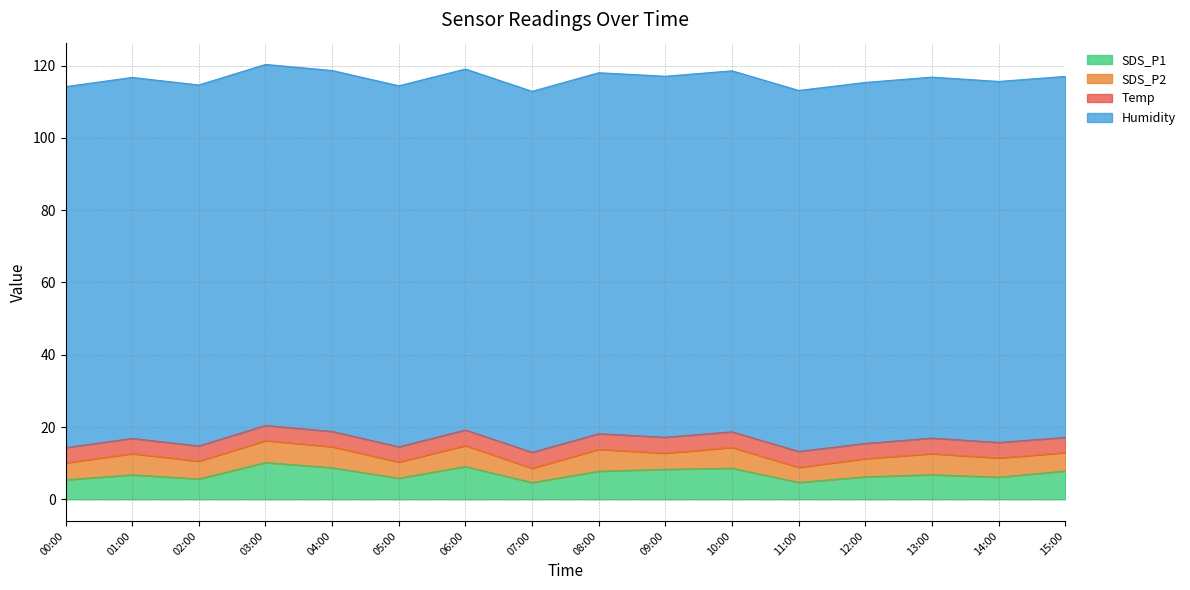

What is the total value across all series at 00:00?

114.2